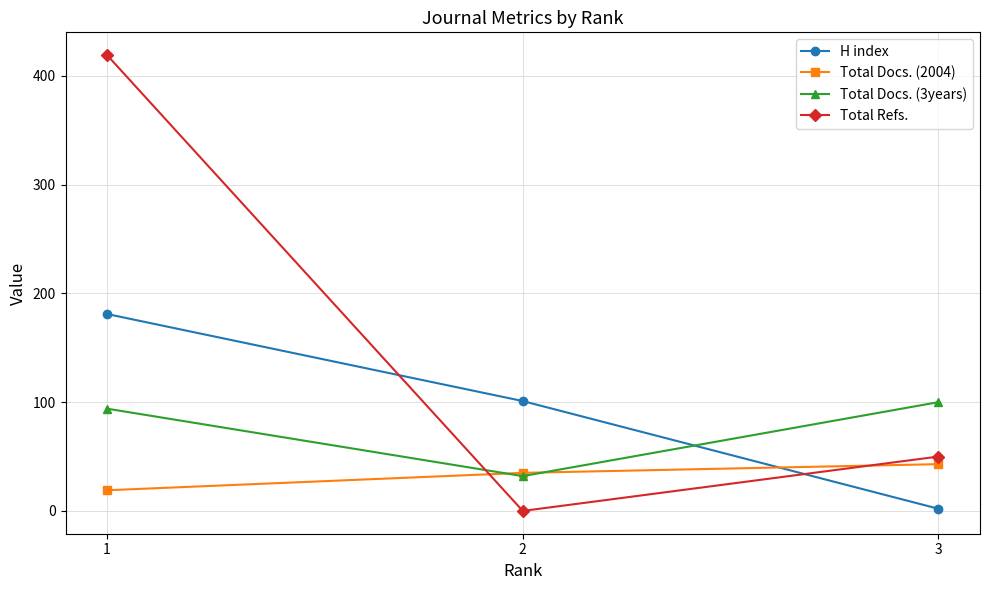

Is the value of Total Docs. (2004) at 1 greater than the value of Total Refs. at 2?

Yes